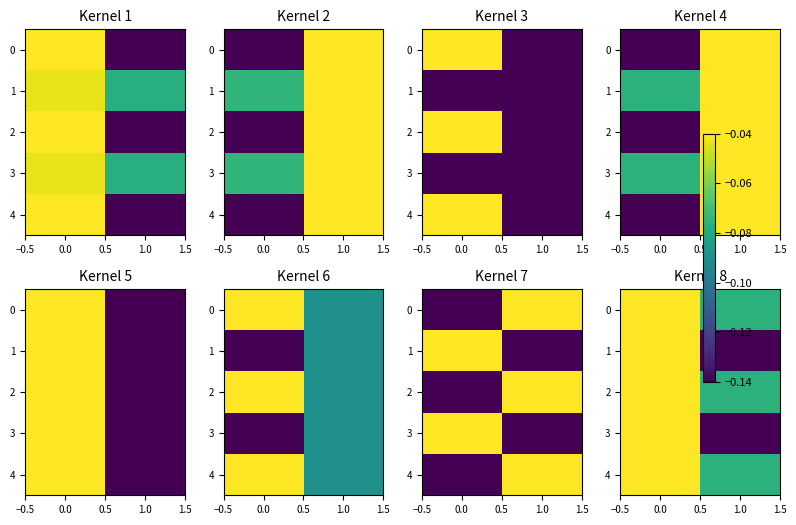

What is the difference between the 1 values at 0.0 and 1.0?

0.1